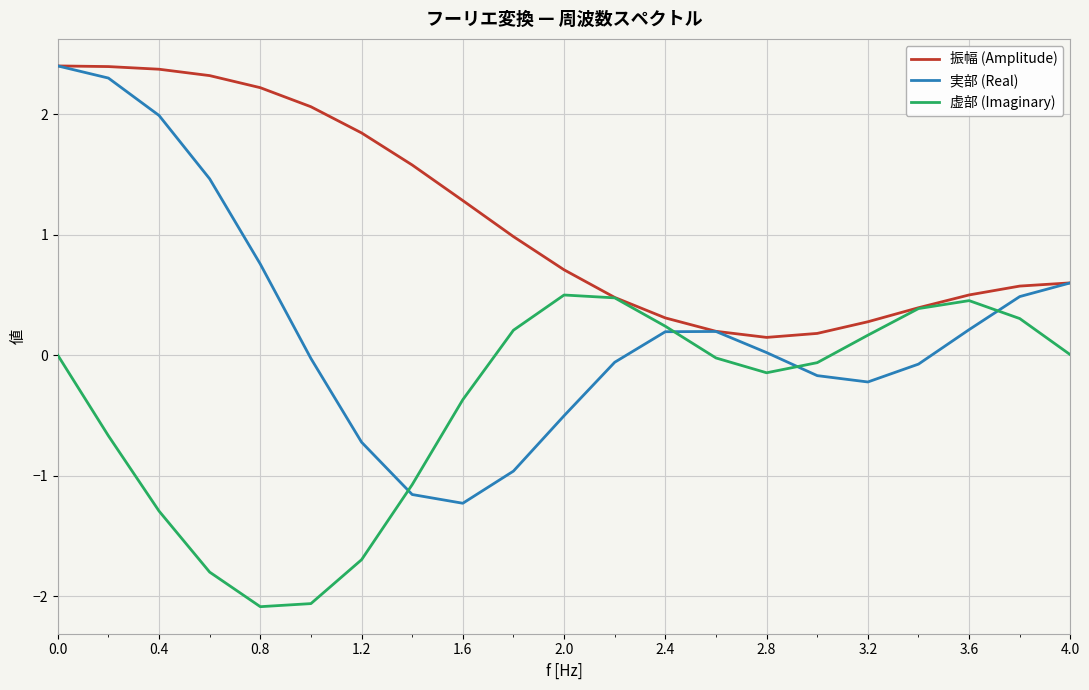

What is the difference between the maximum and minimum values in the 実部 (Real) series?

3.6